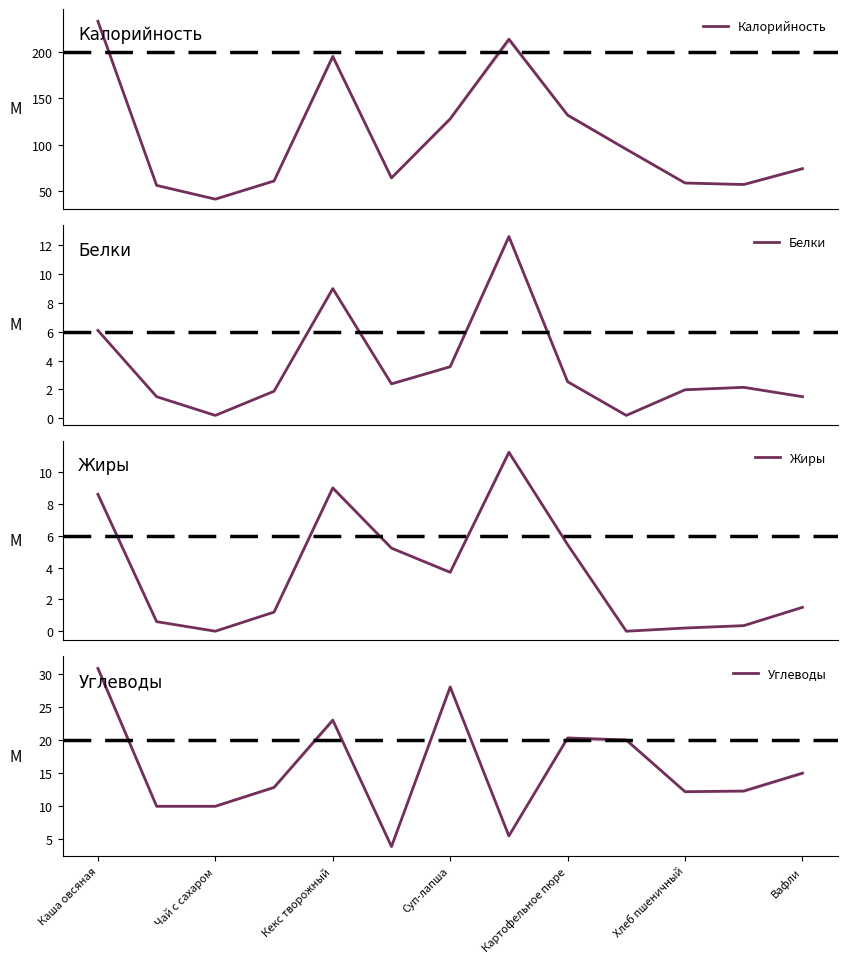

True or false: Калорийность and Жиры intersect in this chart.

False